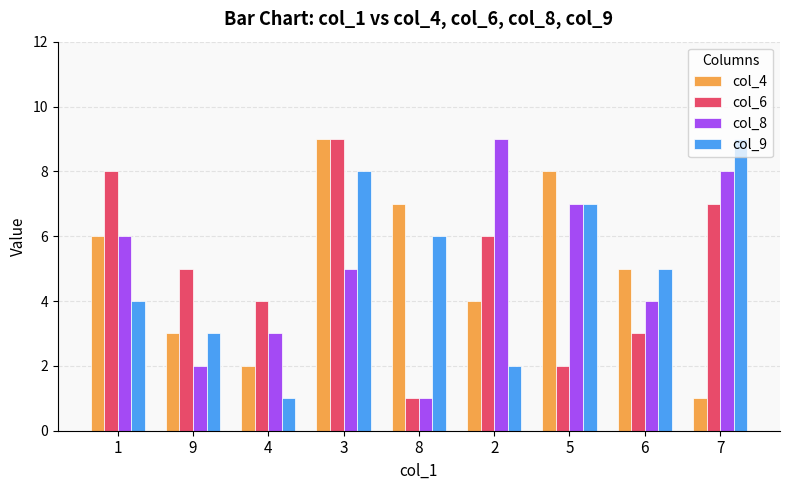

What is the label of the 2nd bar from the right?

6